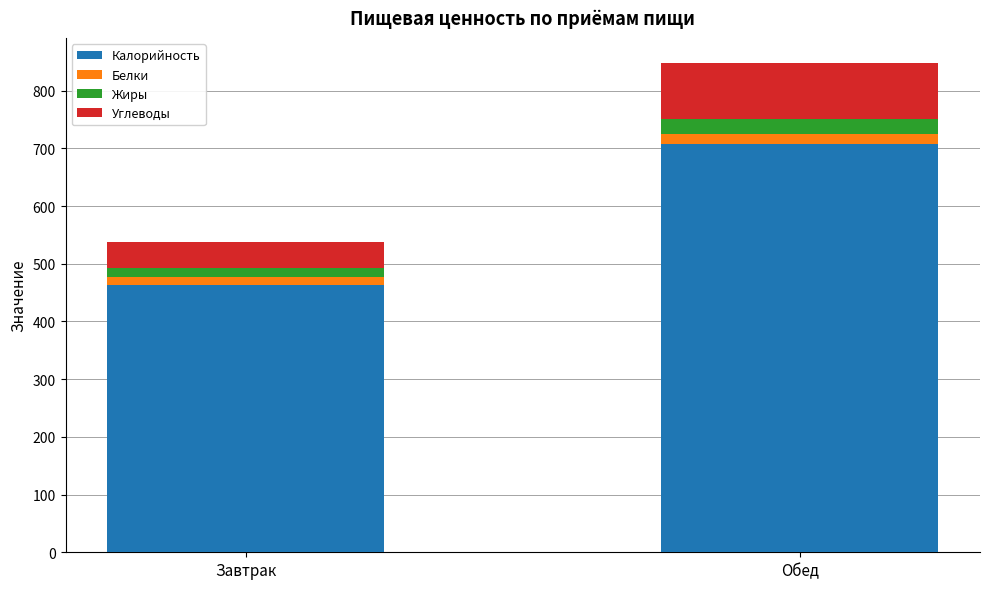

What is the sum of all Калорийность values?

1170.9